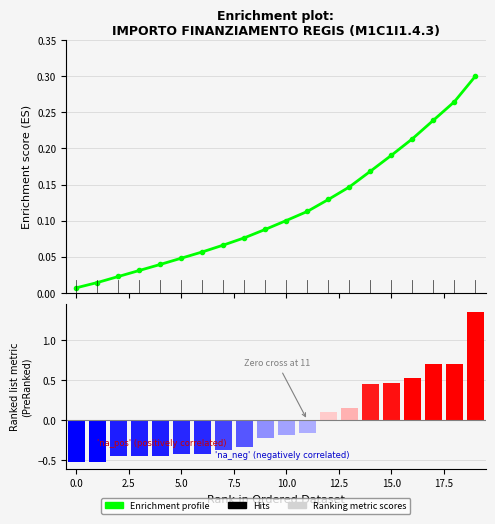

How many values in the Ranking metric scores series are below 0?

12